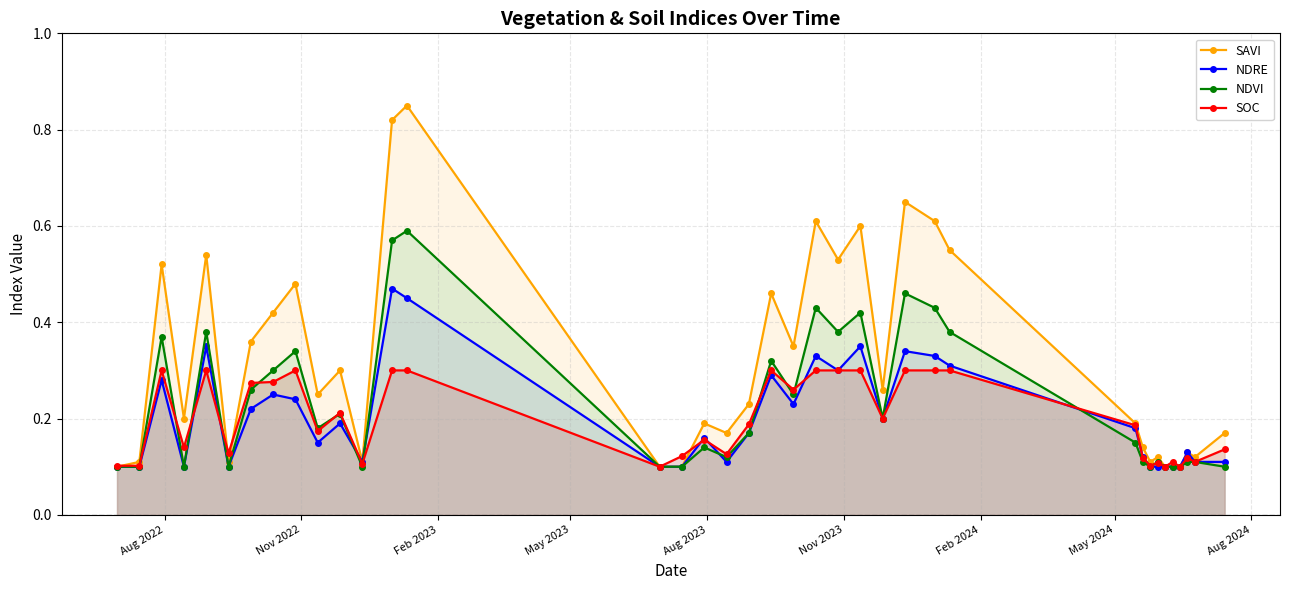

Rank the series by their maximum value, from lowest to highest.

SOC, NDRE, NDVI, SAVI